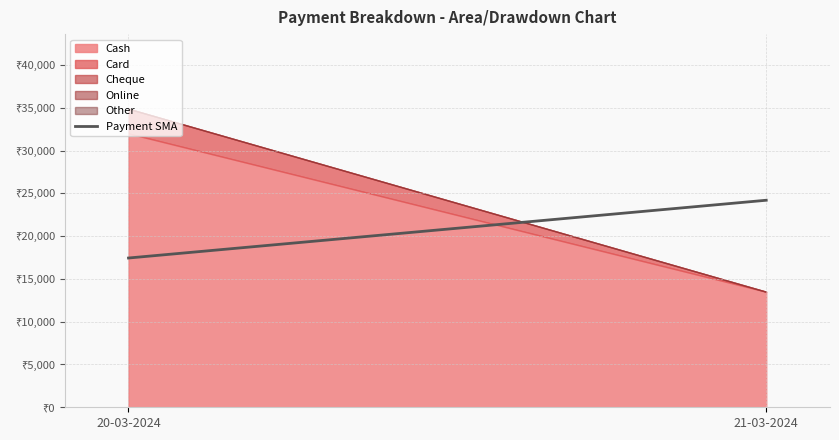

True or false: the data shows 24189.5 at 21-03-2024.

True